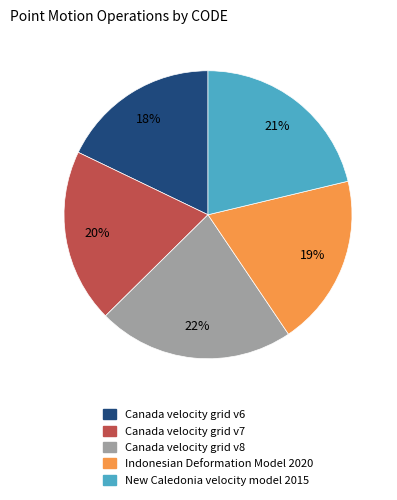

Which slice is the smallest?

Canada velocity grid v6